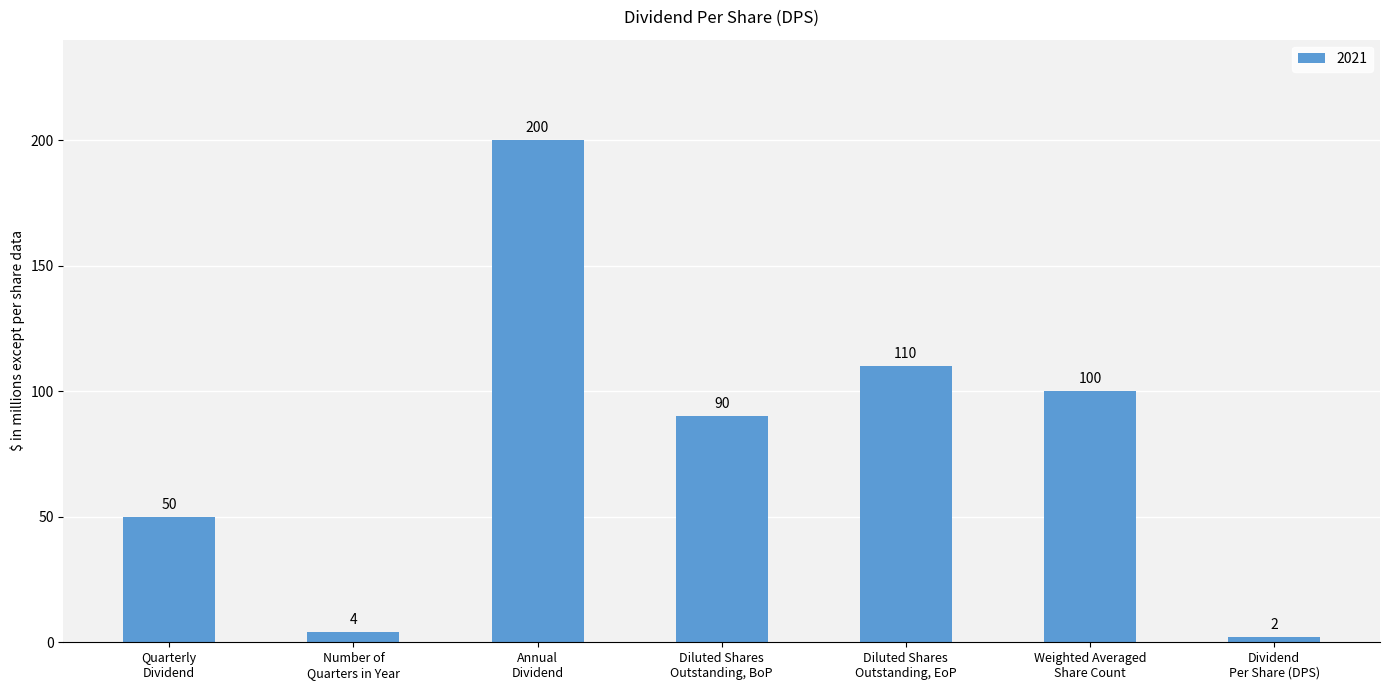

Reading left to right, extract all data points from this chart.

Quarterly
Dividend=50	Number of
Quarters in Year=4	Annual
Dividend=200	Diluted Shares
Outstanding, BoP=90	Diluted Shares
Outstanding, EoP=110	Weighted Averaged
Share Count=100	Dividend
Per Share (DPS)=2